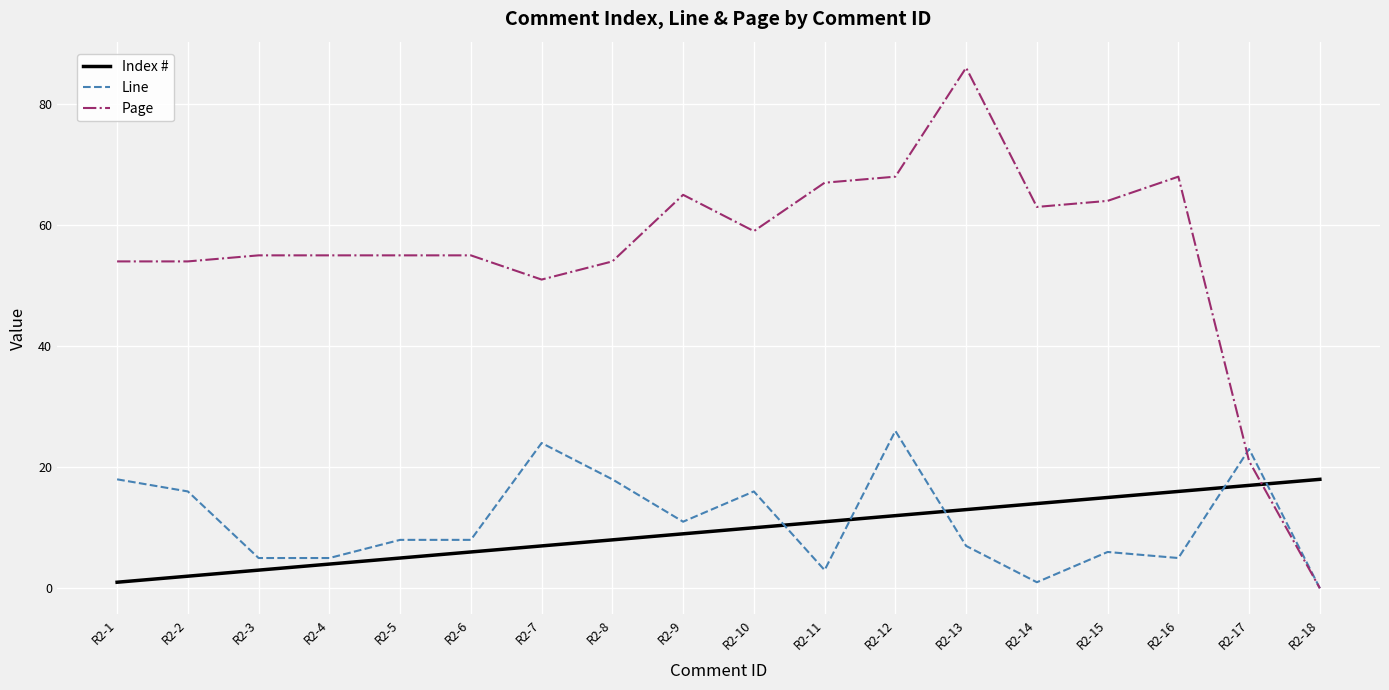

Where do Page and Index # first cross each other?

R2-17 and R2-18